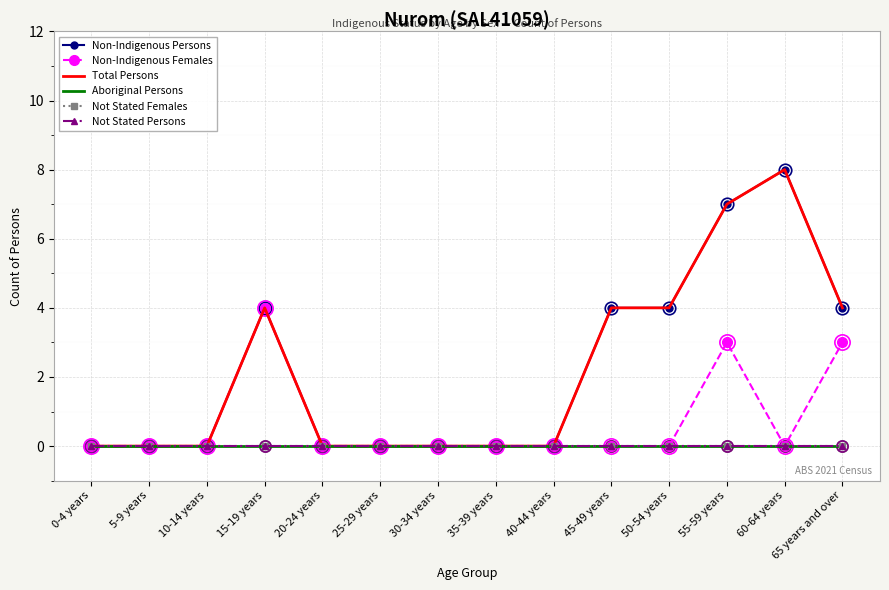

Reading left to right, list all the values displayed in this chart.

Non-Indigenous Persons: 0	0	0	4	0	0	0	0	0	4	4	7	8	4
Non-Indigenous Females: 0	0	0	4	0	0	0	0	0	0	0	3	0	3
Total Persons: 0	0	0	4	0	0	0	0	0	4	4	7	8	4
Aboriginal Persons: 0	0	0	0	0	0	0	0	0	0	0	0	0	0
Not Stated Females: 0	0	0	0	0	0	0	0	0	0	0	0	0	0
Not Stated Persons: 0	0	0	0	0	0	0	0	0	0	0	0	0	0